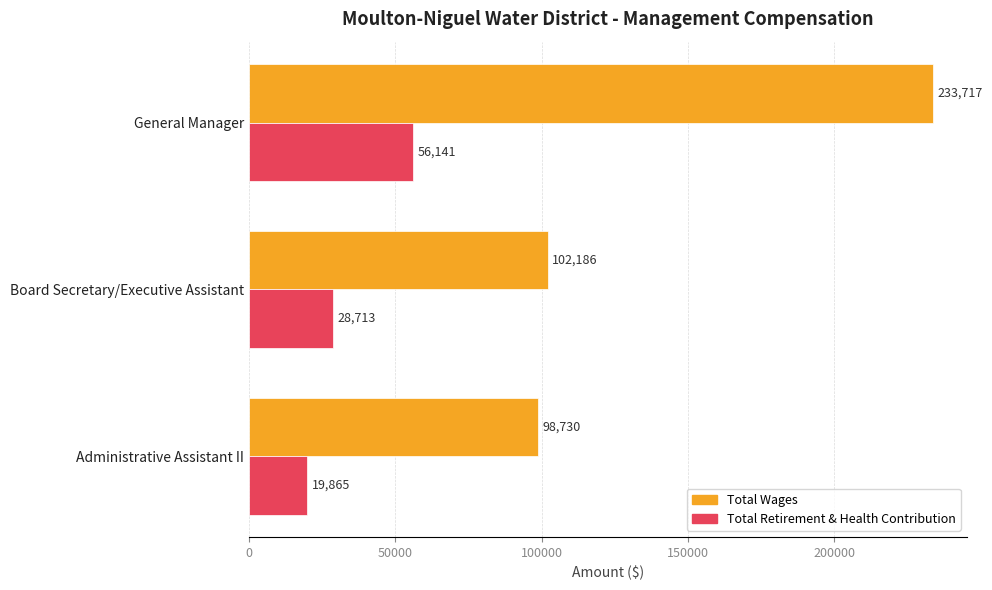

At which label is Total Wages closest to 166223?

Board Secretary/Executive Assistant